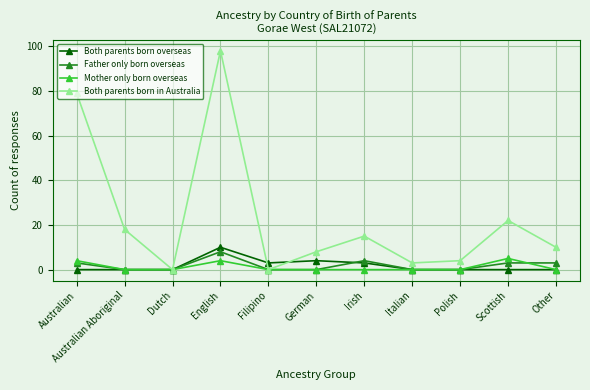

What position from the left is Italian?

8